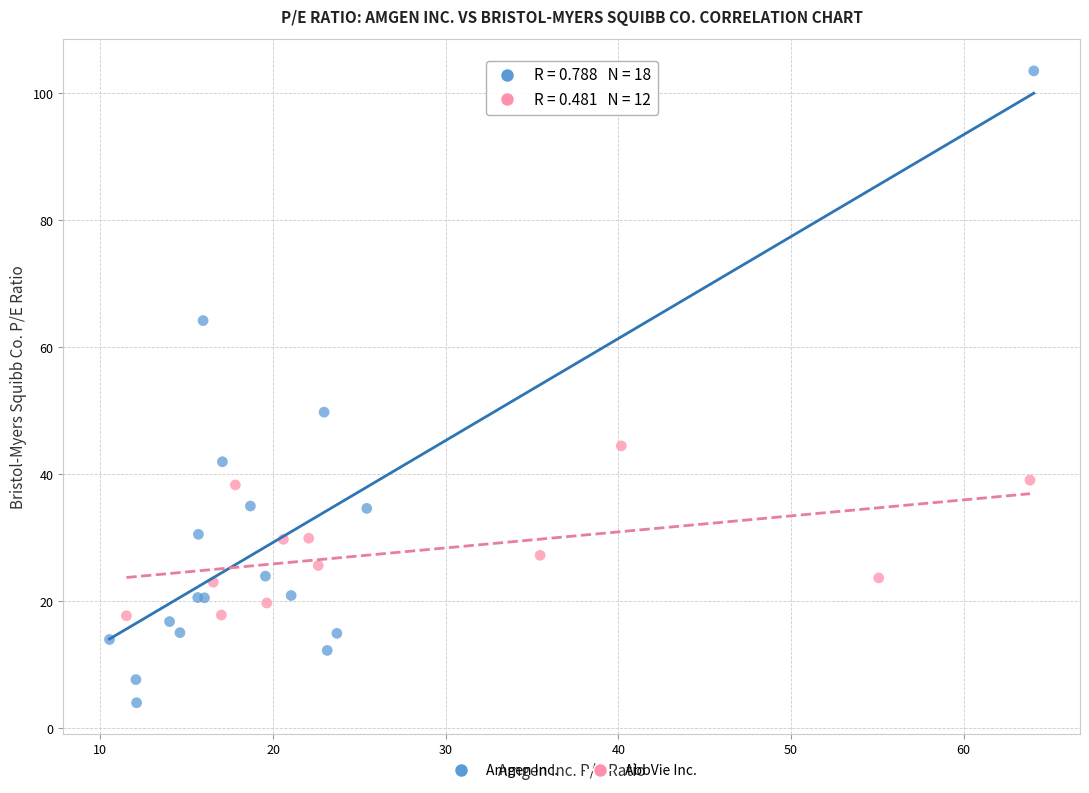

Which series has the largest Y range (max minus min)?

Amgen Inc.